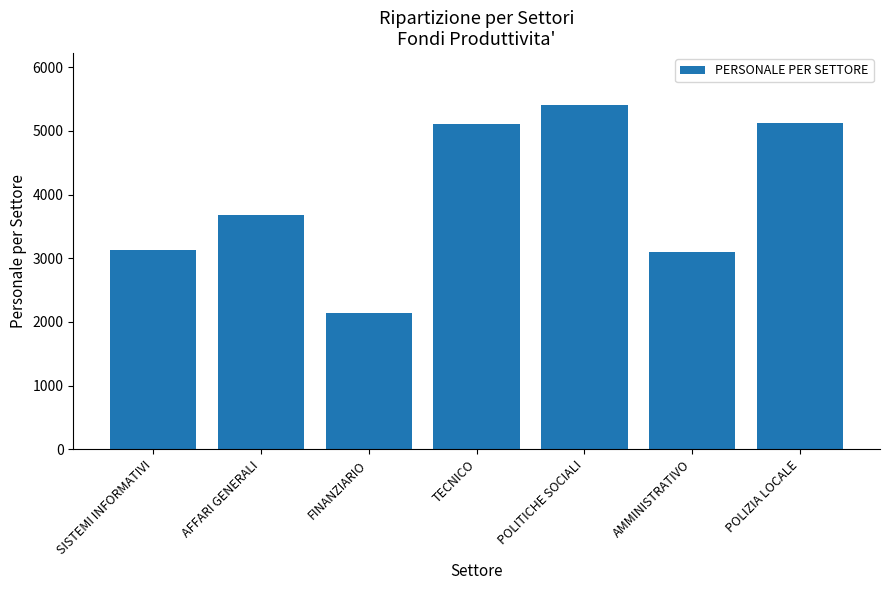

What is the label of the 3rd bar from the left?

FINANZIARIO